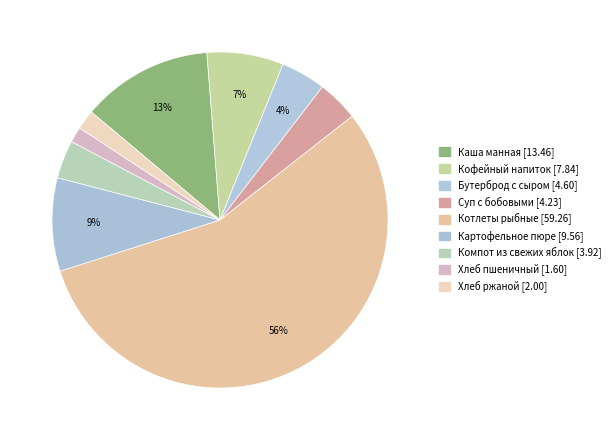

How many segments does this pie chart have?

9